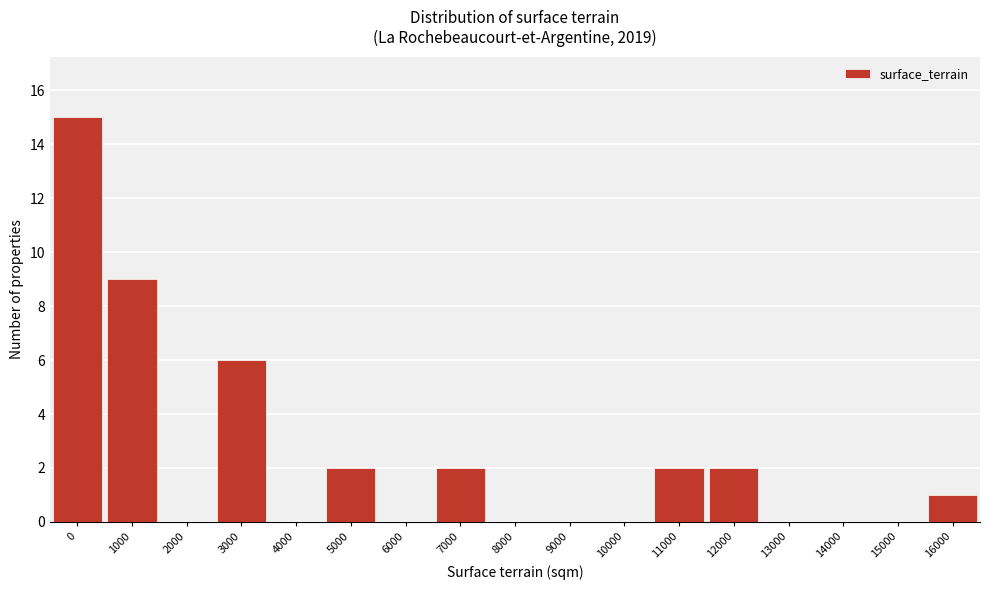

Reading right to left, list all the values displayed in this chart.

16000=1	15000=0	14000=0	13000=0	12000=2	11000=2	10000=0	9000=0	8000=0	7000=2	6000=0	5000=2	4000=0	3000=6	2000=0	1000=9	0=15